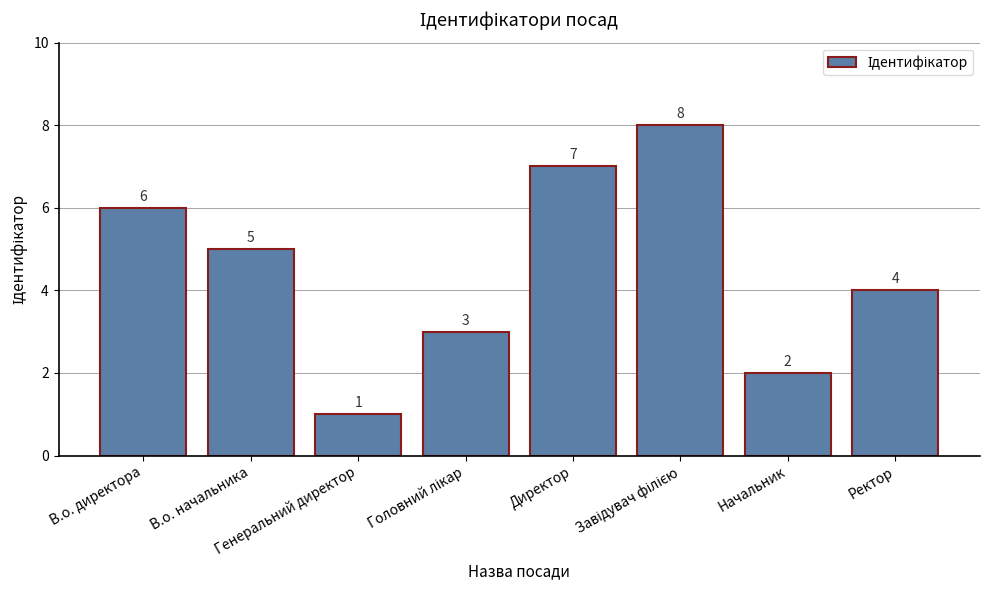

What is the value of the 5th bar from the left?

7